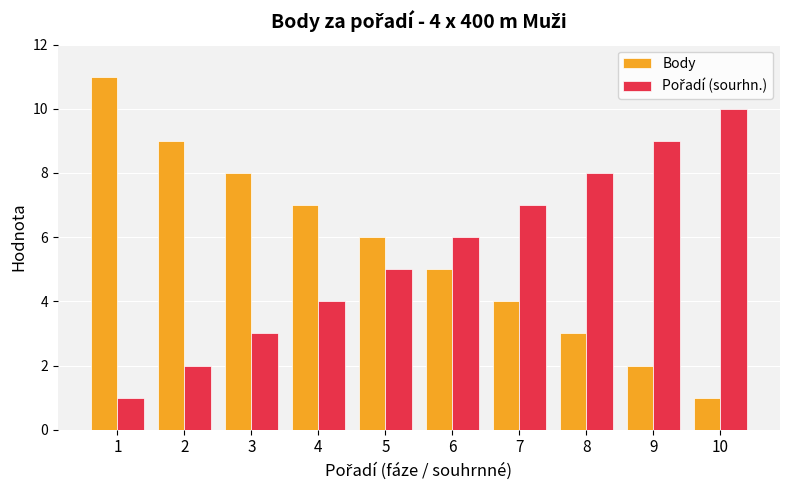

At which category is the sum across all series the highest?

1